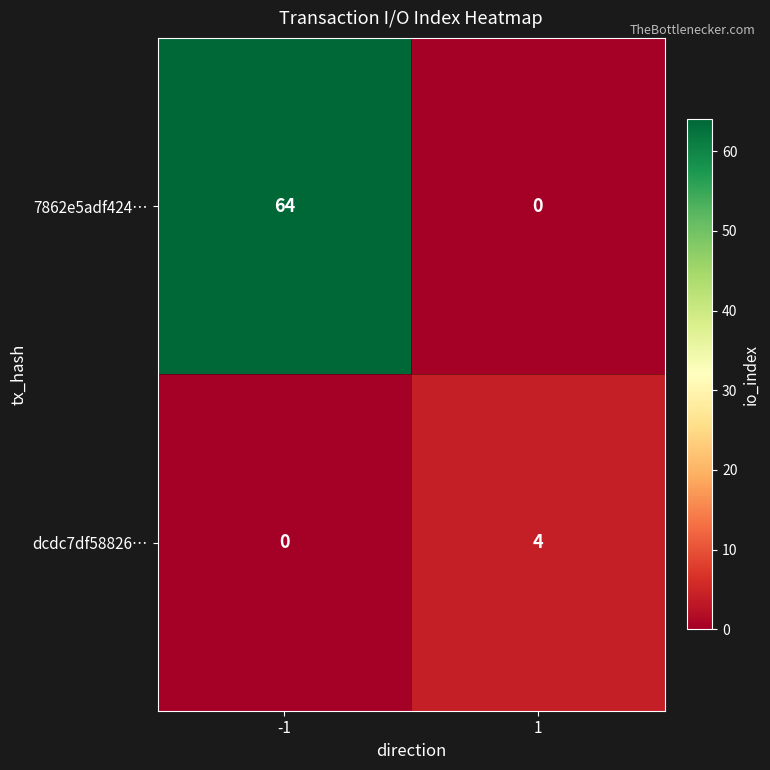

Count the number of data series in this chart.

2